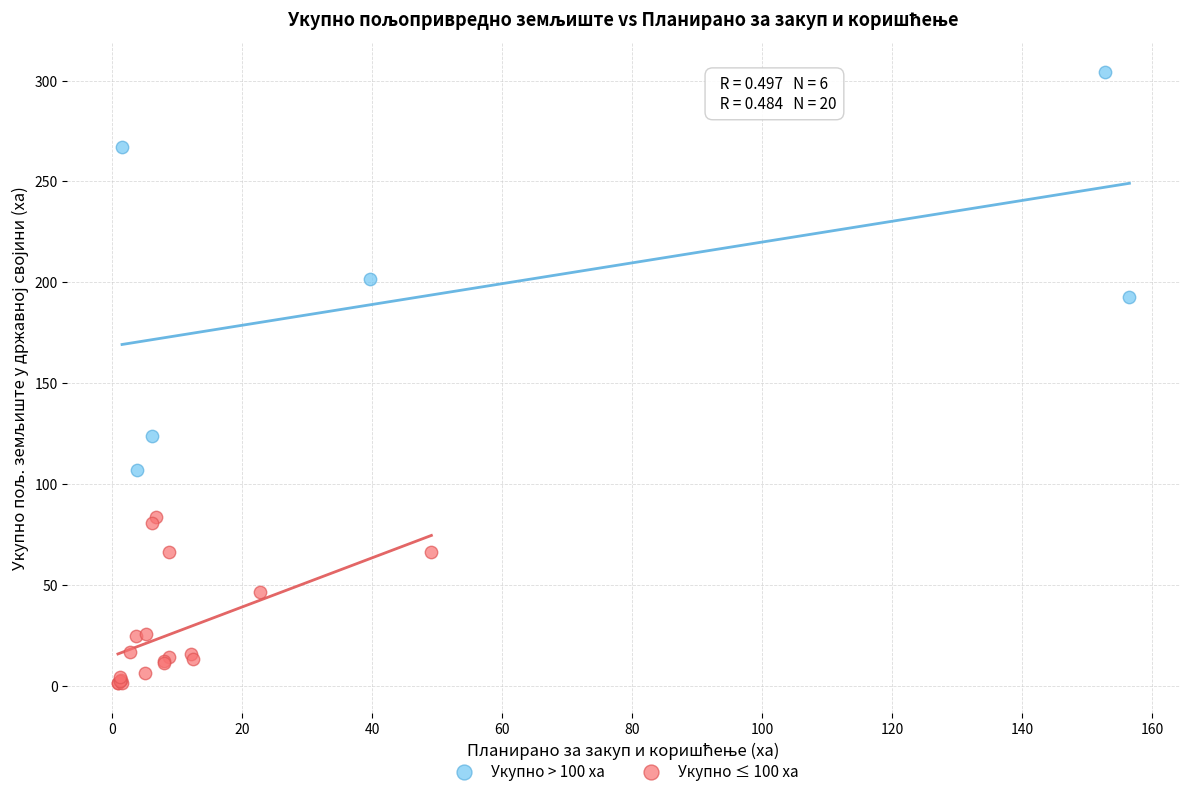

Which series reaches the maximum Y coordinate?

Укупно > 100 ха